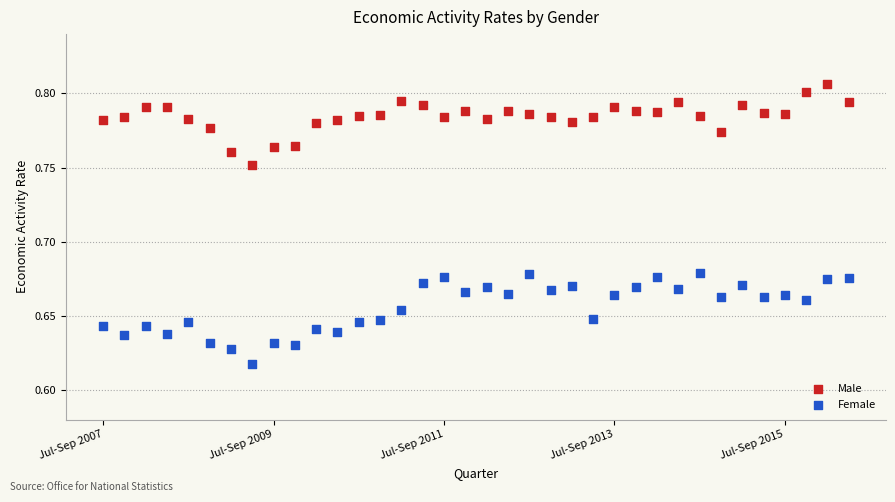

Which series has the widest spread of Y values?

Female